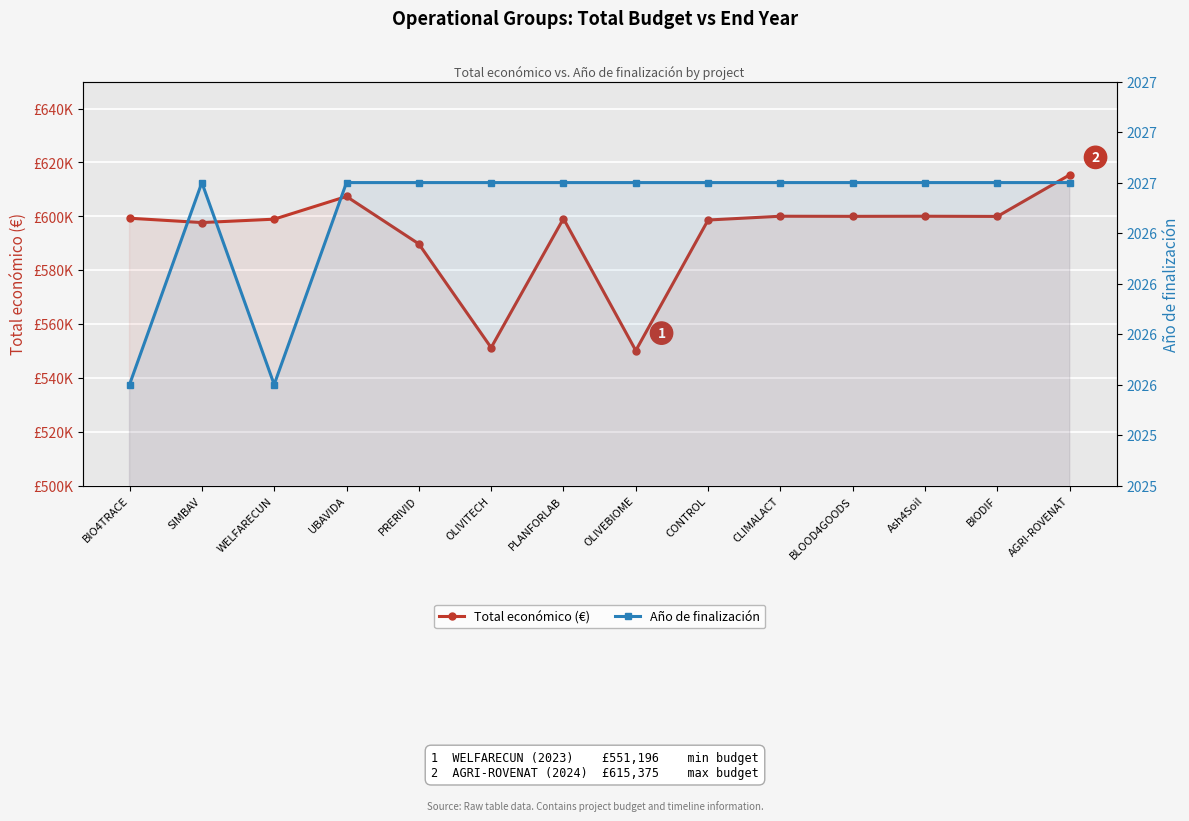

Reading left to right, what are all the values shown in this chart?

Total económico (€): 599262	597651	598909	607342	589731	551196	599134	550111	598597	600000	599960	600000	599927	615375
Año de finalización: 2026	2027	2026	2027	2027	2027	2027	2027	2027	2027	2027	2027	2027	2027